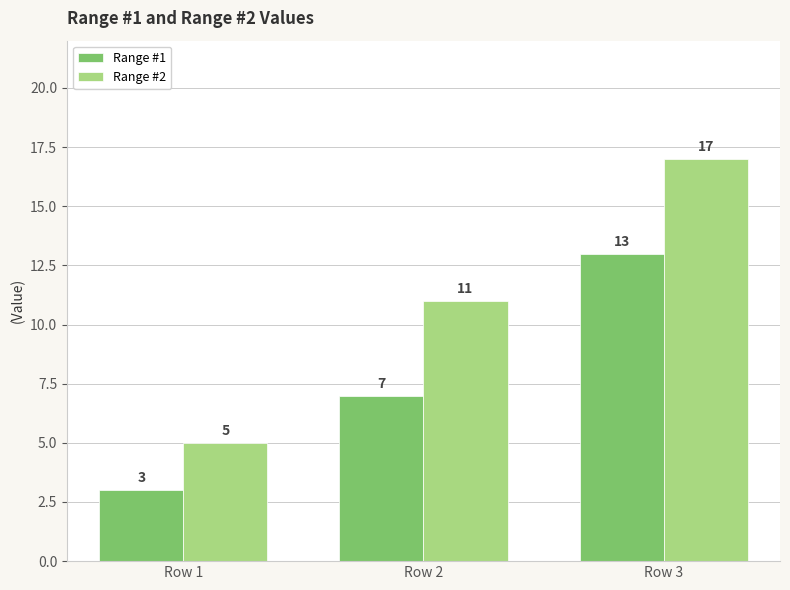

What is the difference between the second highest and minimum values in the Range #1 series?

4